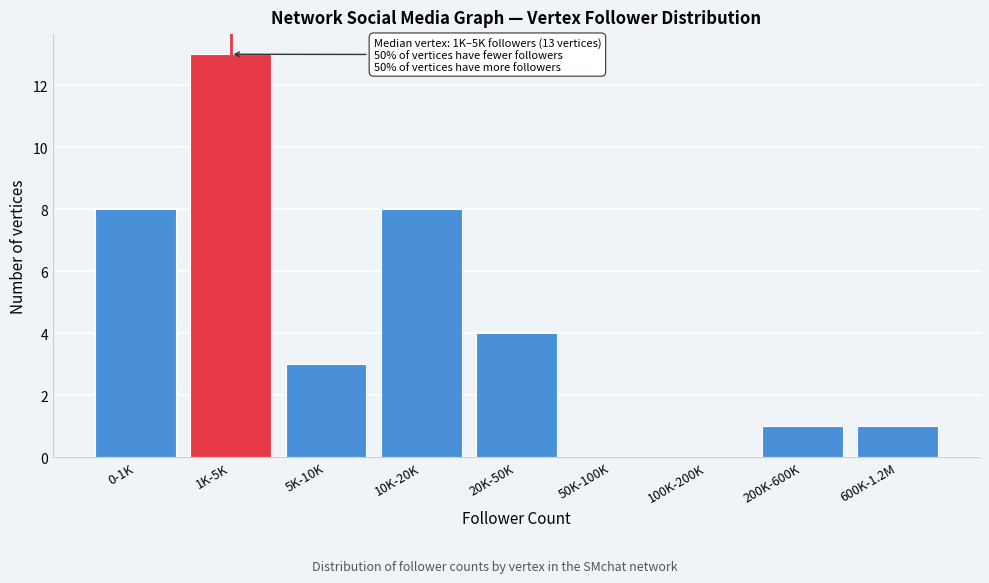

Reading left to right, transcribe all the data shown in this chart.

0-1K=8	1K-5K=13	5K-10K=3	10K-20K=8	20K-50K=4	50K-100K=0	100K-200K=0	200K-600K=1	600K-1.2M=1